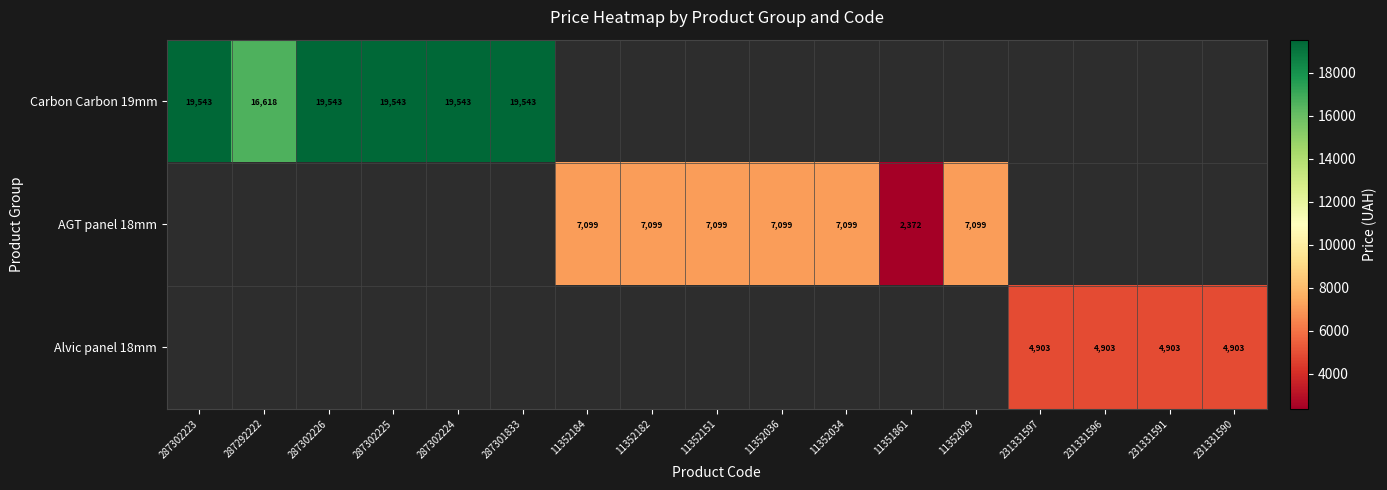

The value of Alvic panel 18mm at 231331590 is 4903.0. True or false?

True